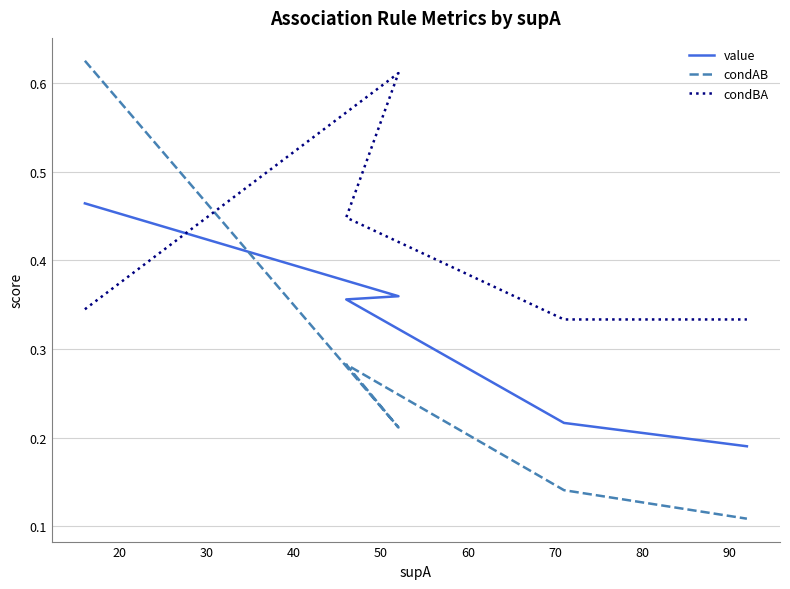

How many lines are shown in the chart?

3